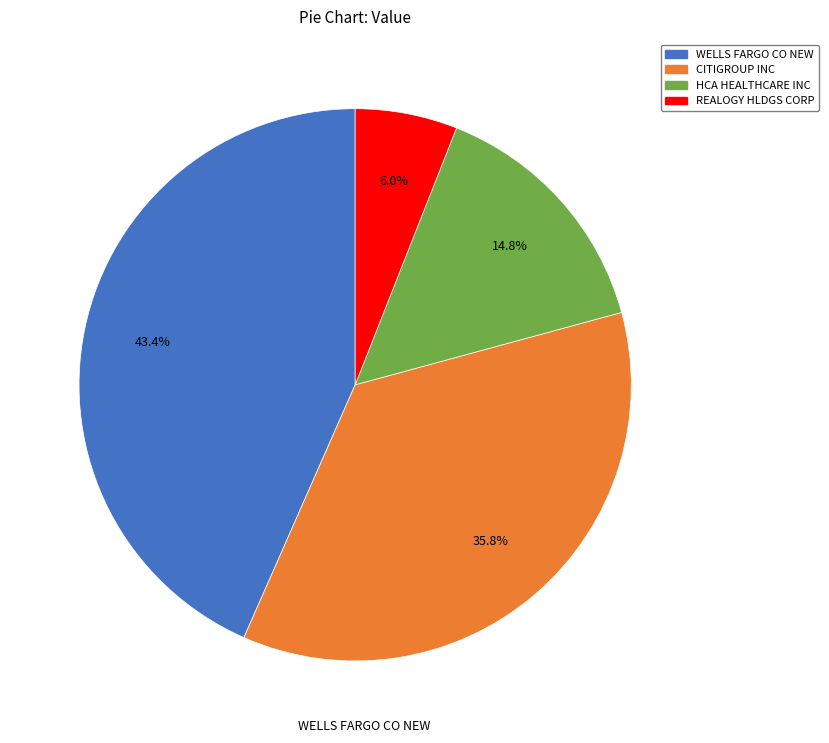

To the nearest percent, what percentage of the pie is REALOGY HLDGS CORP?

6%